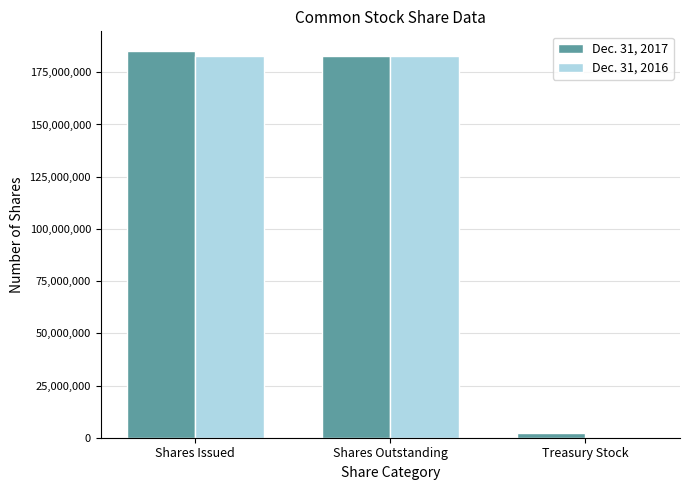

Is the value of Dec. 31, 2016 at Shares Issued greater than the value of Dec. 31, 2017 at Treasury Stock?

Yes